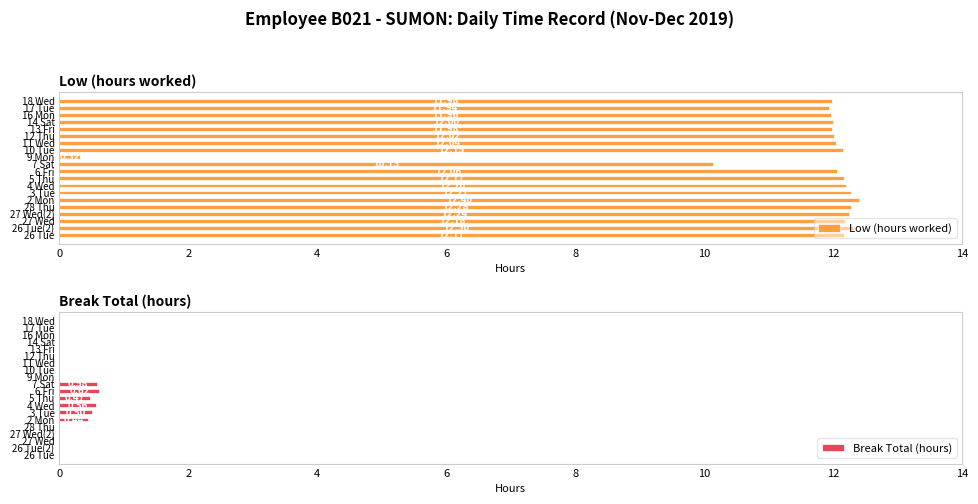

How many categories are shown in the chart?

20